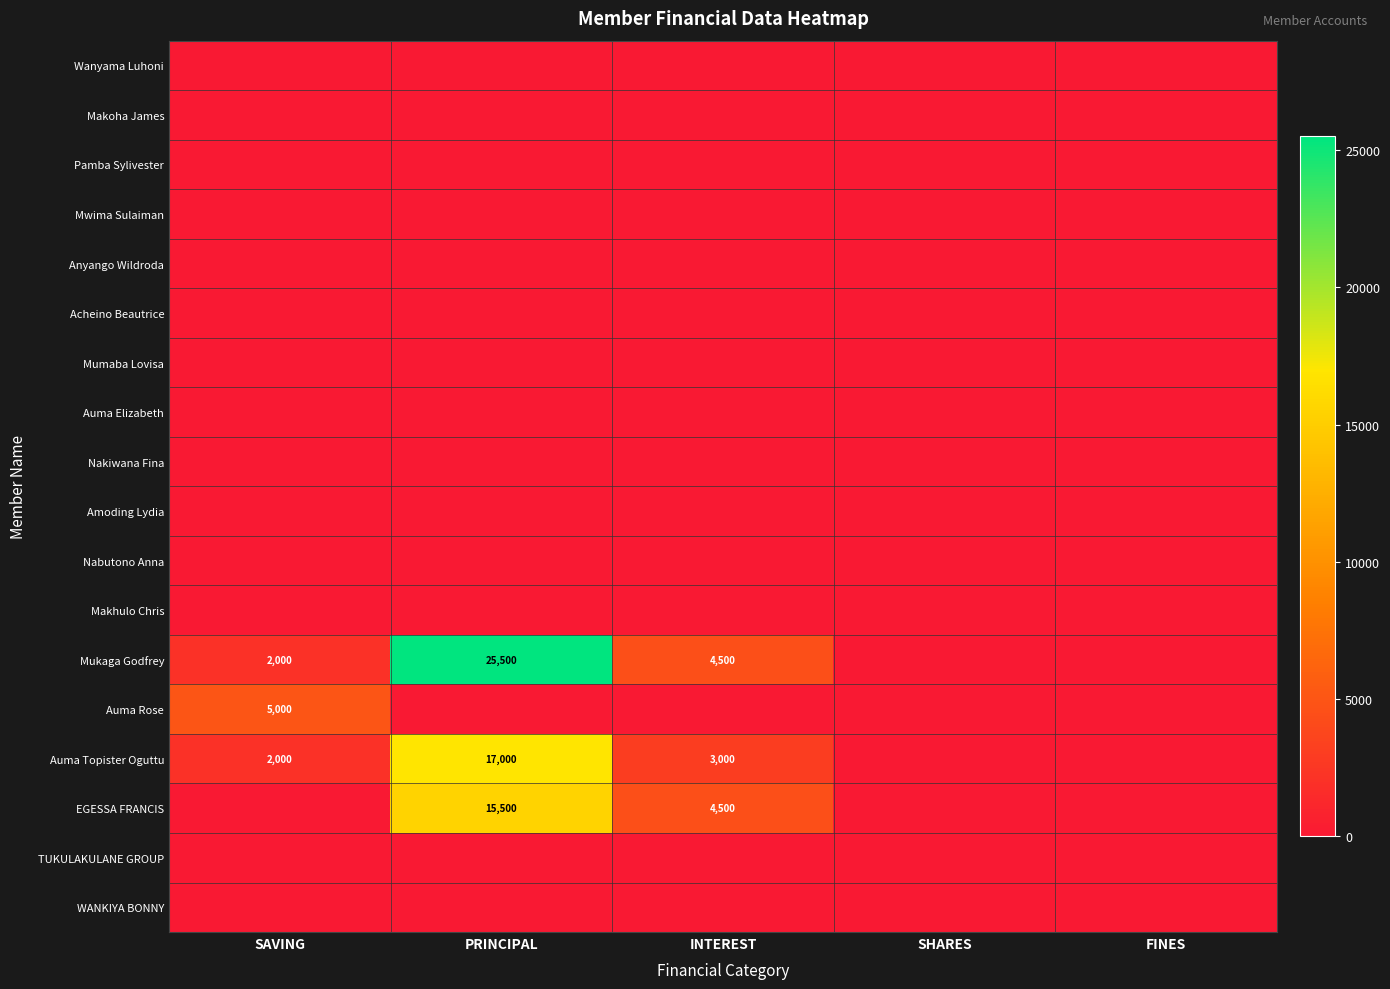

At which category is the sum across all series the highest?

PRINCIPAL